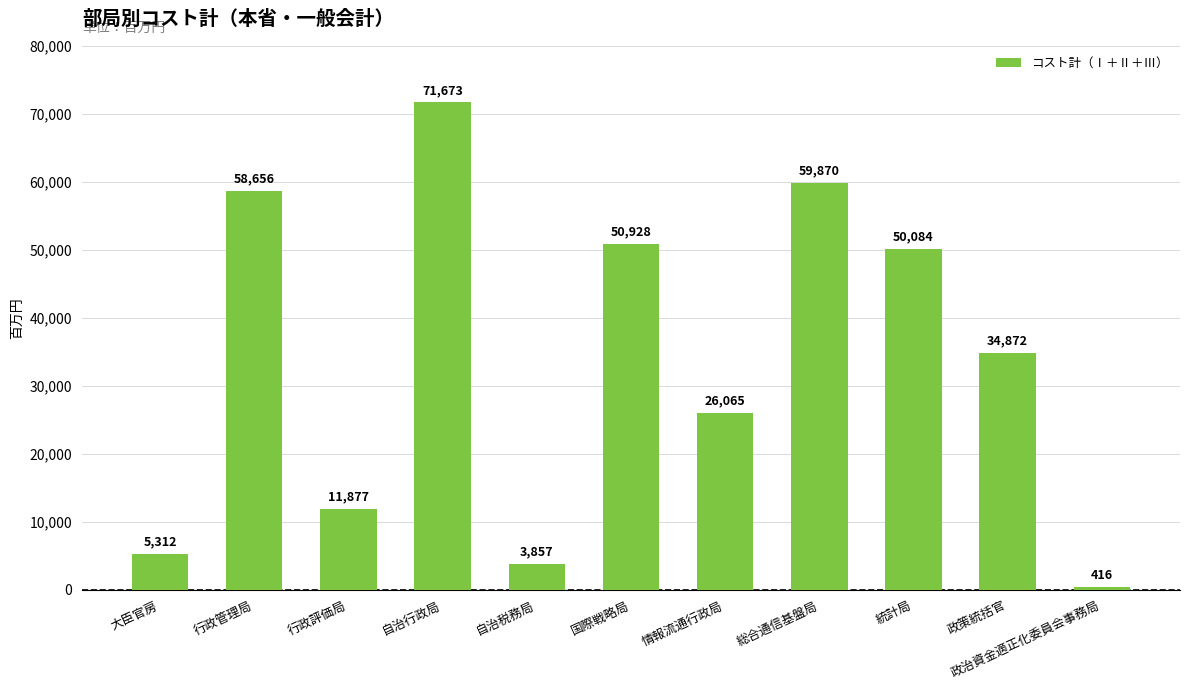

Reading left to right, list all the values displayed in this chart.

大臣官房=5312	行政管理局=58656	行政評価局=11877	自治行政局=71673	自治税務局=3857	国際戦略局=50928	情報流通行政局=26065	総合通信基盤局=59870	統計局=50084	政策統括官=34872	政治資金適正化委員会事務局=416